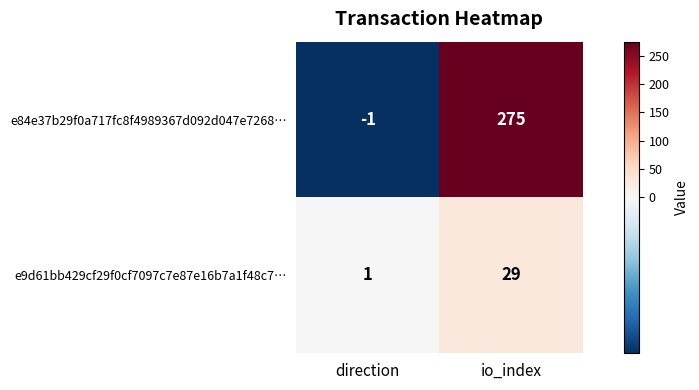

Reading left to right, transcribe all the data shown in this chart.

e84e37b29f0a717fc8f4989367d092d047e7268…: -1	275
e9d61bb429cf29f0cf7097c7e87e16b7a1f48c7…: 1	29